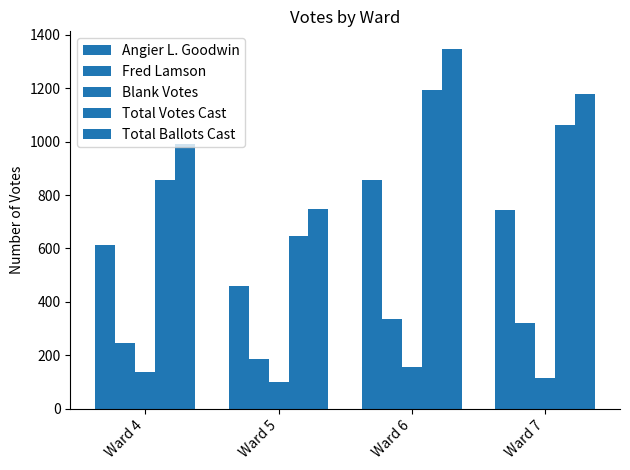

What is the sum of the Total Ballots Cast values at Ward 7 and Ward 5?

1925